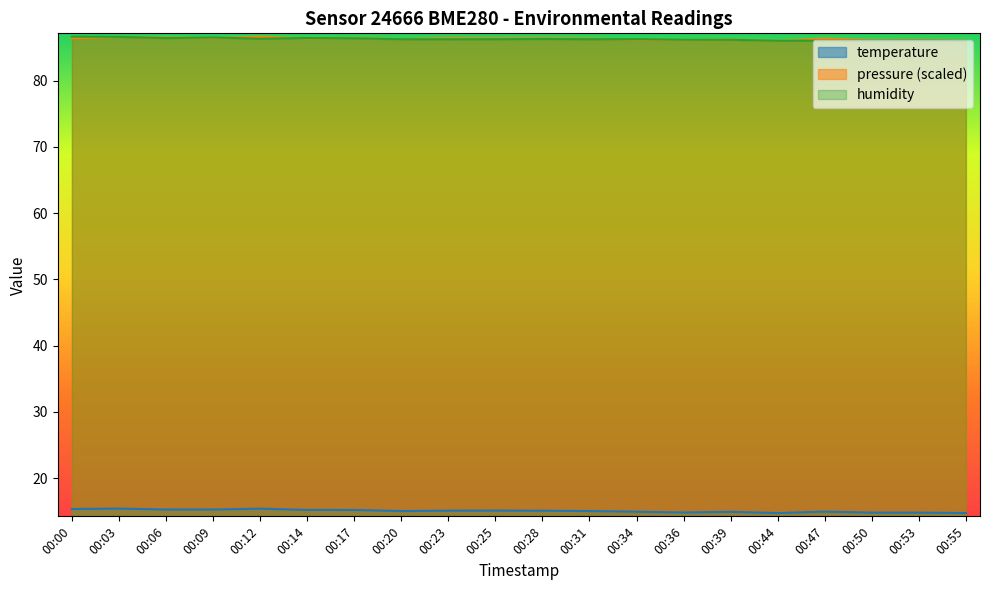

What is the value of the temperature point at the 15th from the left?

14.9